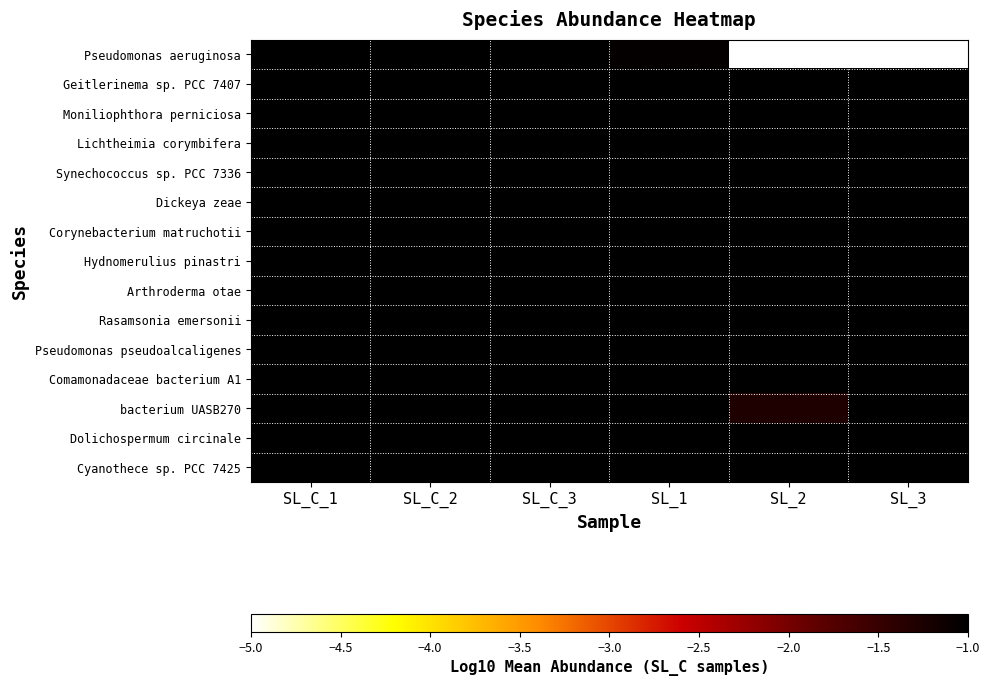

Reading left to right, what are all the values shown in this chart?

Pseudomonas aeruginosa: SL_C_1=-1.0	SL_C_2=-1.0	SL_C_3=-1.0	SL_1=-1.1	SL_2=-5.0	SL_3=-5.0
Geitlerinema sp. PCC 7407: SL_C_1=-1.0	SL_C_2=-1.0	SL_C_3=-1.0	SL_1=-1.0	SL_2=-1.0	SL_3=-1.0
Moniliophthora perniciosa: SL_C_1=-1.0	SL_C_2=-1.0	SL_C_3=-1.0	SL_1=-1.0	SL_2=-1.0	SL_3=-1.0
Lichtheimia corymbifera: SL_C_1=-1.0	SL_C_2=-1.0	SL_C_3=-1.0	SL_1=-1.0	SL_2=-1.0	SL_3=-1.0
Synechococcus sp. PCC 7336: SL_C_1=-1.0	SL_C_2=-1.0	SL_C_3=-1.0	SL_1=-1.0	SL_2=-1.0	SL_3=-1.0
Dickeya zeae: SL_C_1=-1.0	SL_C_2=-1.0	SL_C_3=-1.0	SL_1=-1.0	SL_2=-1.0	SL_3=-1.0
Corynebacterium matruchotii: SL_C_1=-1.0	SL_C_2=-1.0	SL_C_3=-1.0	SL_1=-1.0	SL_2=-1.0	SL_3=-1.0
Hydnomerulius pinastri: SL_C_1=-1.0	SL_C_2=-1.0	SL_C_3=-1.0	SL_1=-1.0	SL_2=-1.0	SL_3=-1.0
Arthroderma otae: SL_C_1=-1.0	SL_C_2=-1.0	SL_C_3=-1.0	SL_1=-1.0	SL_2=-1.0	SL_3=-1.0
Rasamsonia emersonii: SL_C_1=-1.0	SL_C_2=-1.0	SL_C_3=-1.0	SL_1=-1.0	SL_2=-1.0	SL_3=-1.0
Pseudomonas pseudoalcaligenes: SL_C_1=-1.0	SL_C_2=-1.0	SL_C_3=-1.0	SL_1=-1.0	SL_2=-1.0	SL_3=-1.0
Comamonadaceae bacterium A1: SL_C_1=-1.0	SL_C_2=-1.0	SL_C_3=-1.0	SL_1=-1.0	SL_2=-1.0	SL_3=-1.0
bacterium UASB270: SL_C_1=-1.0	SL_C_2=-1.0	SL_C_3=-1.0	SL_1=-1.0	SL_2=-1.3	SL_3=-1.0
Dolichospermum circinale: SL_C_1=-1.0	SL_C_2=-1.0	SL_C_3=-1.0	SL_1=-1.0	SL_2=-1.0	SL_3=-1.0
Cyanothece sp. PCC 7425: SL_C_1=-1.0	SL_C_2=-1.0	SL_C_3=-1.0	SL_1=-1.0	SL_2=-1.0	SL_3=-1.0